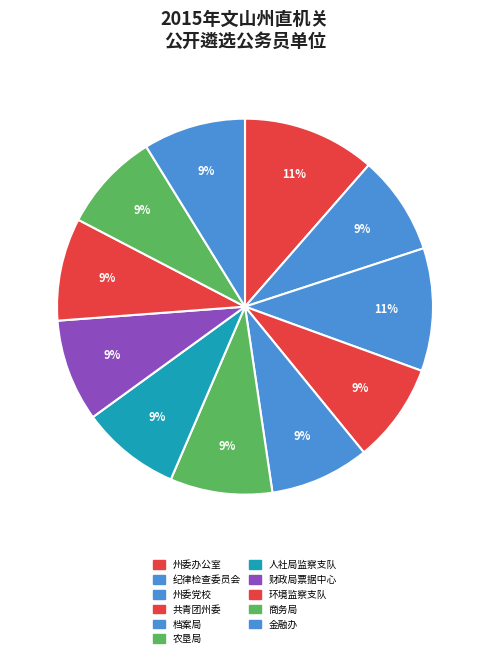

How many slices are in this pie chart?

11